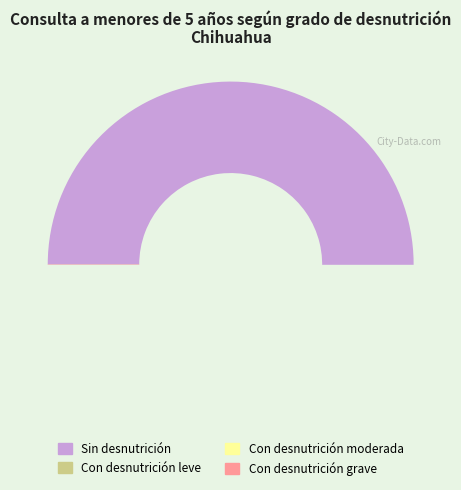

What portion of the pie excludes Con desnutrición grave?

99.7%